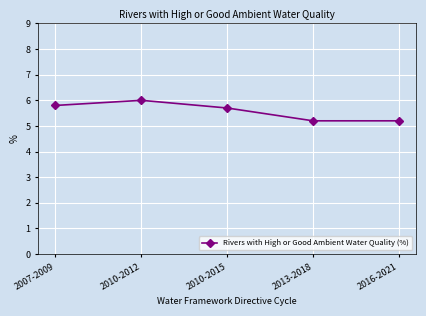

How many interior local peaks (higher than both neighbors) does the data have?

1